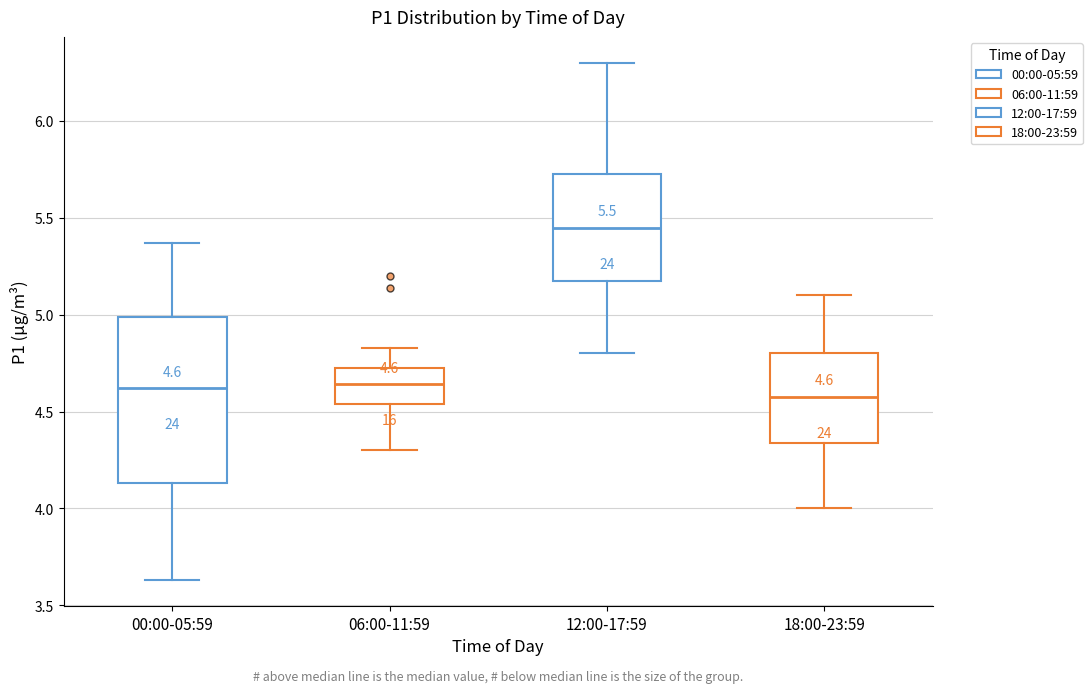

Which box is the tallest, from its lower edge to its upper edge?

00:00-05:59